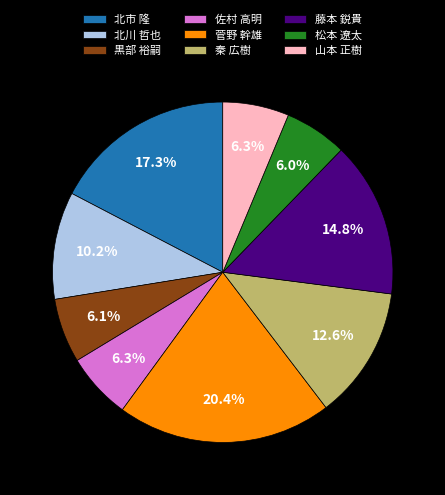

To the nearest percent, what percentage of the pie is 山本 正樹?

6%